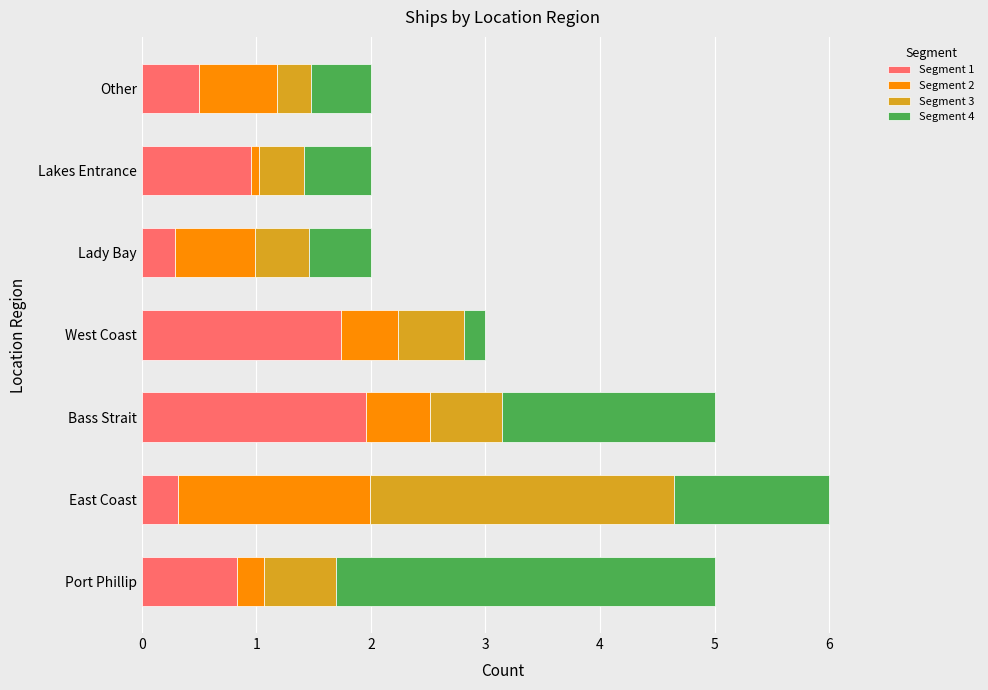

How many data points does each series have?

7